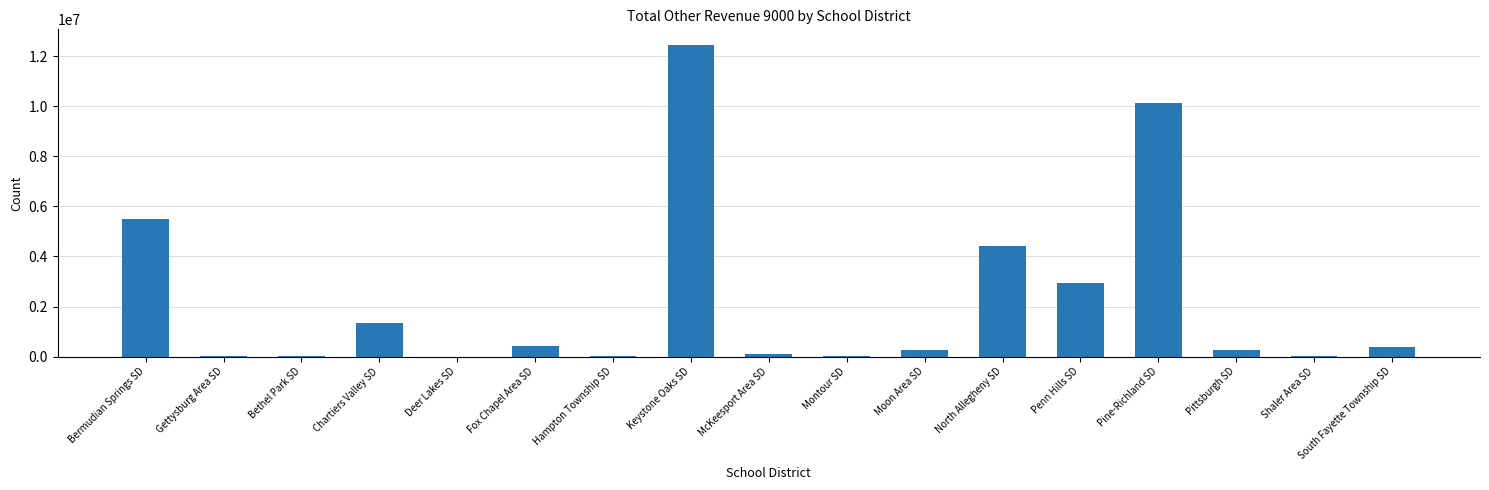

Read the value at Bermudian Springs SD.

5502130.5